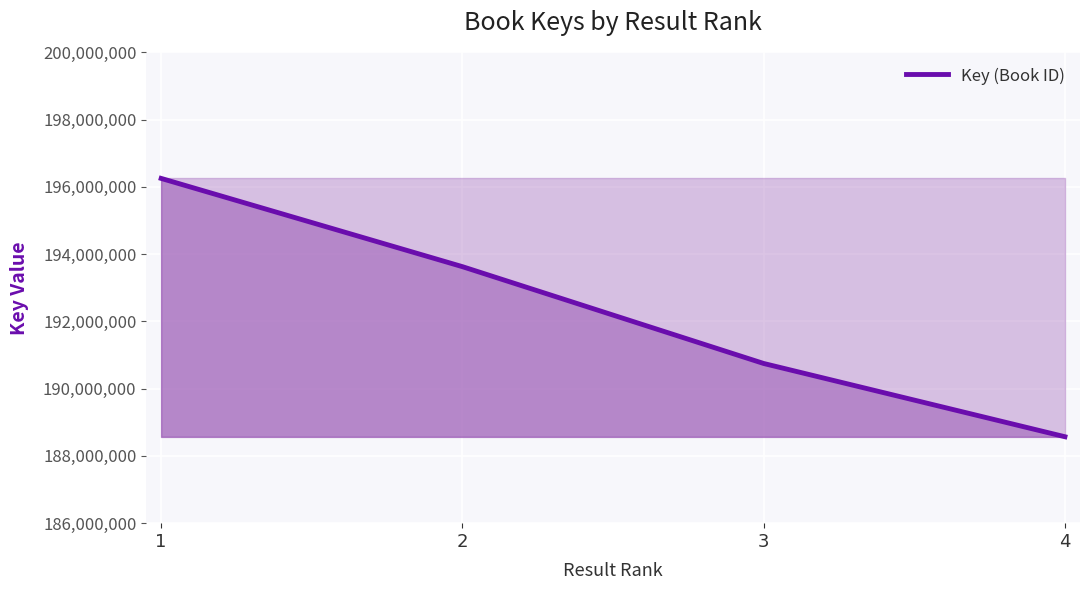

What is the sum of all values?

769189938